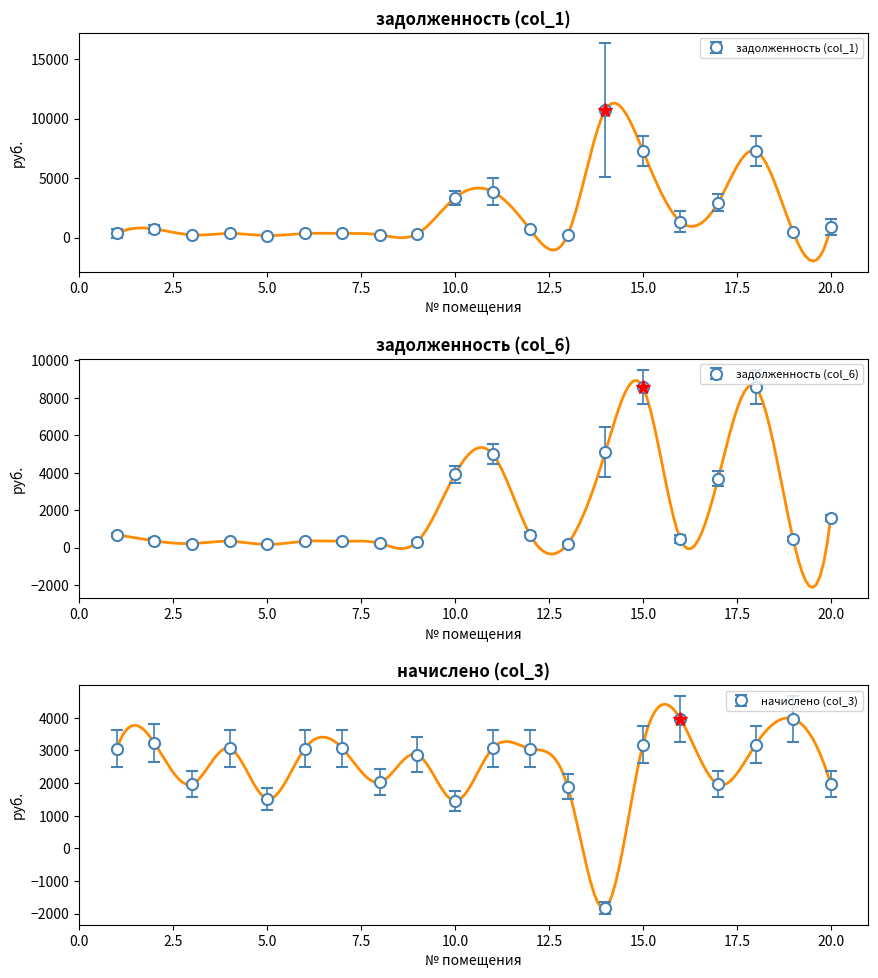

Between 4 and 12, which series saw the biggest shift?

задолженность (col_6)